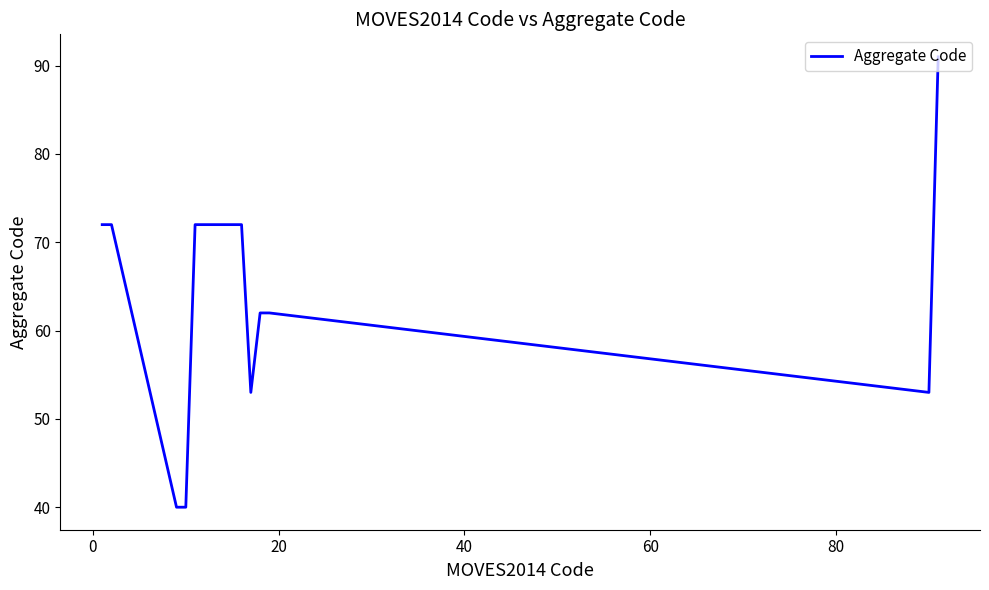

What is the minimum value shown in the chart?

40